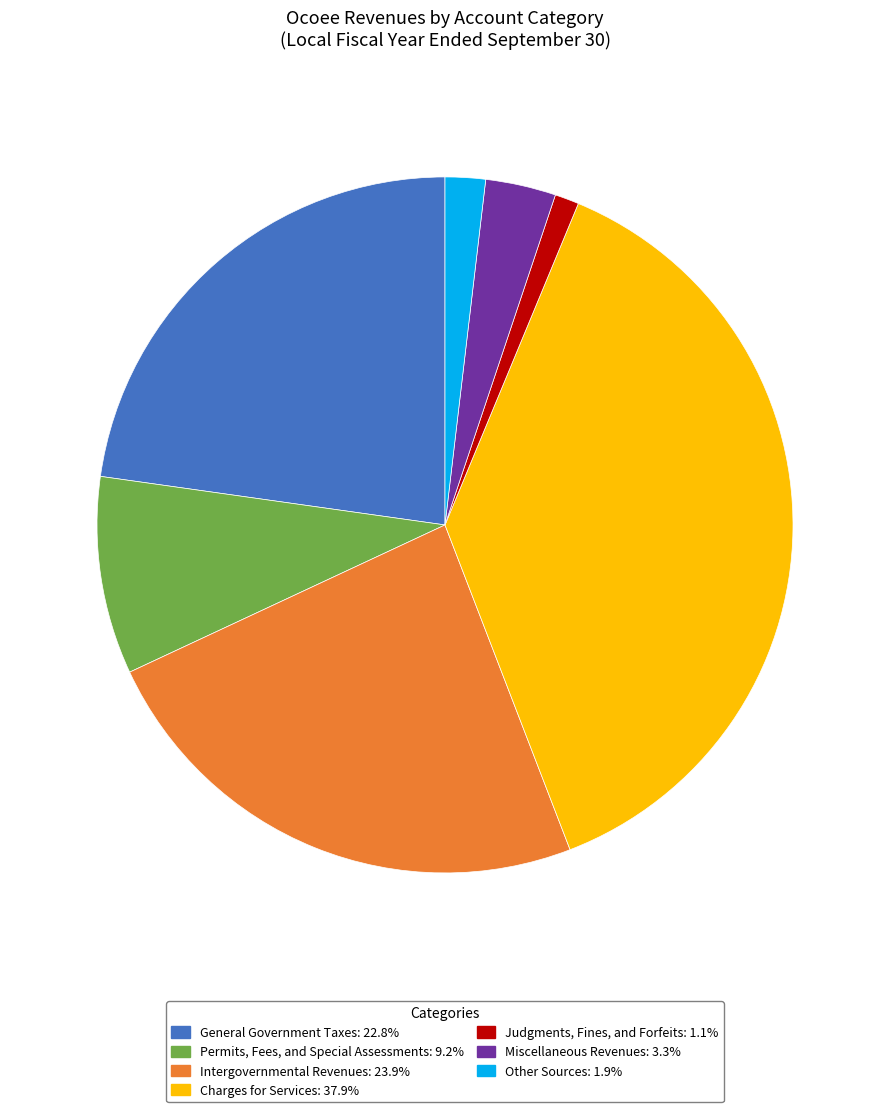

The Intergovernmental Revenues slice represents 14% of the pie. True or false?

False